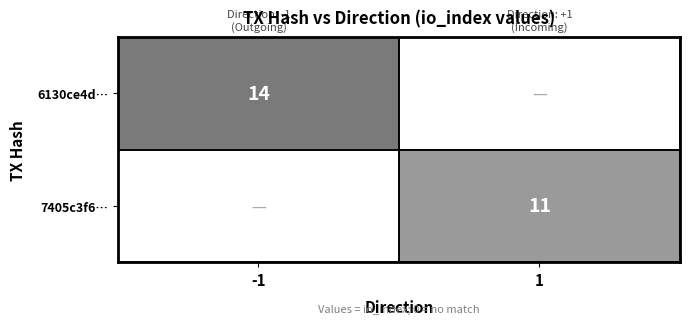

Is the value of 7405c3f6… at 1 greater than the value of 6130ce4d… at -1?

No